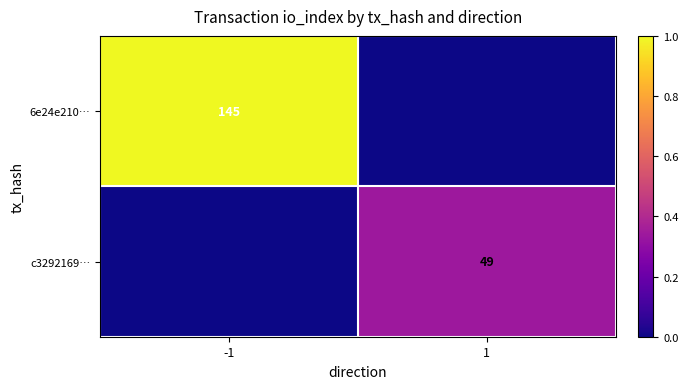

The c3292169… series shows 49 at 1. True or false?

True